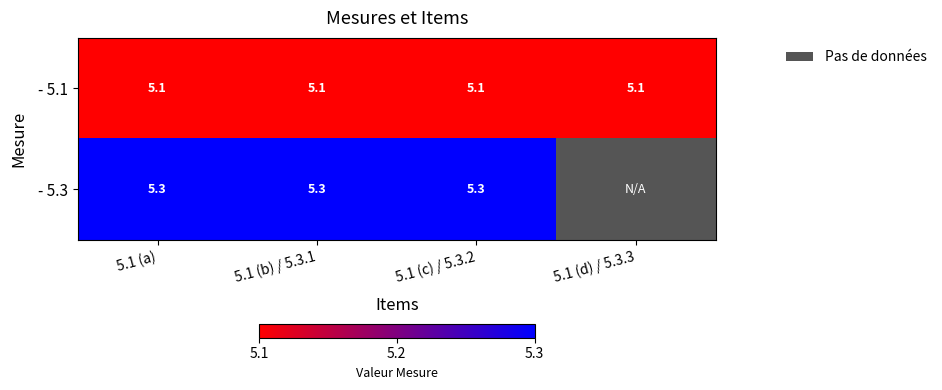

Is the value of - 5.3 at 5.1 (b) / 5.3.1 greater than the value of - 5.1 at 5.1 (c) / 5.3.2?

Yes